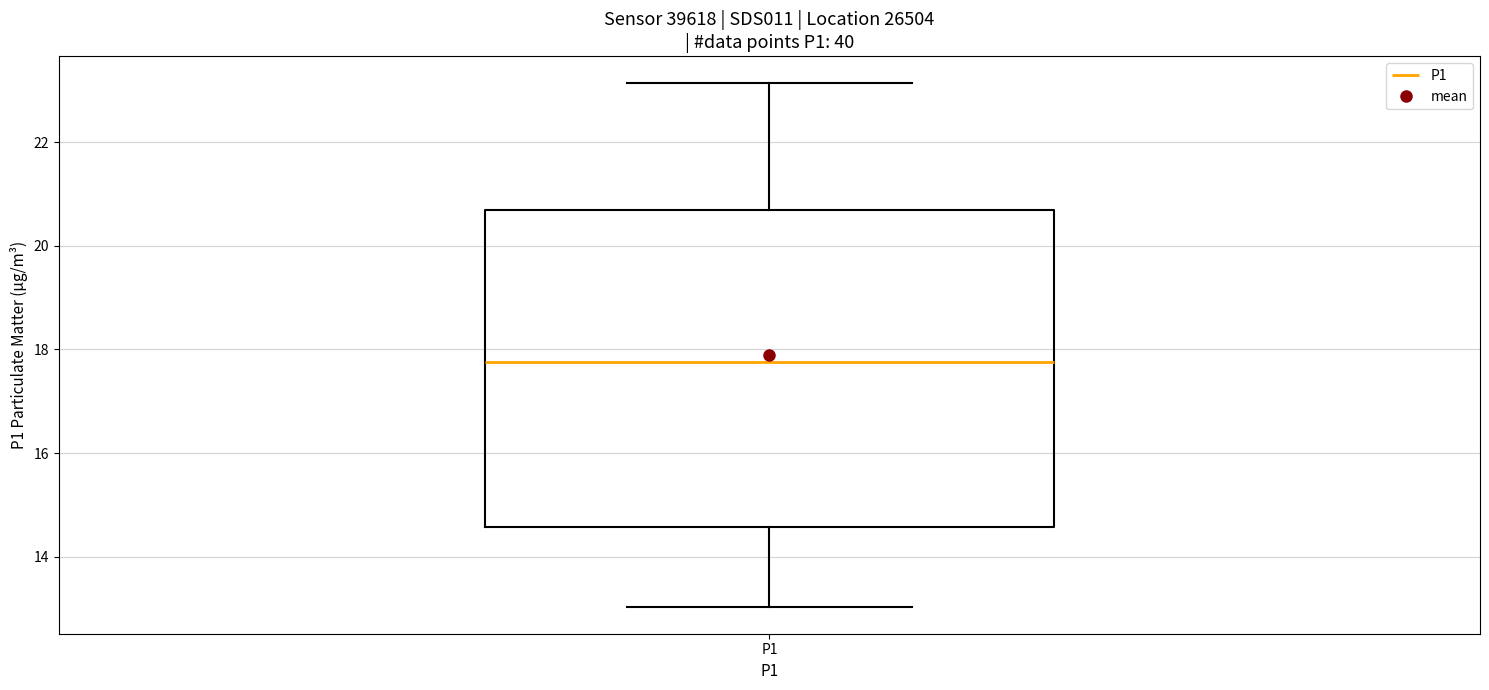

Read this box plot against the y-axis: the position of the median line, the range covered by the box, and the ends of both whiskers. The values are not printed on the chart, so give them approximately, as read against the axis.

median 17.8, box 14.6 to 20.6, whiskers 13.0 to 23.2